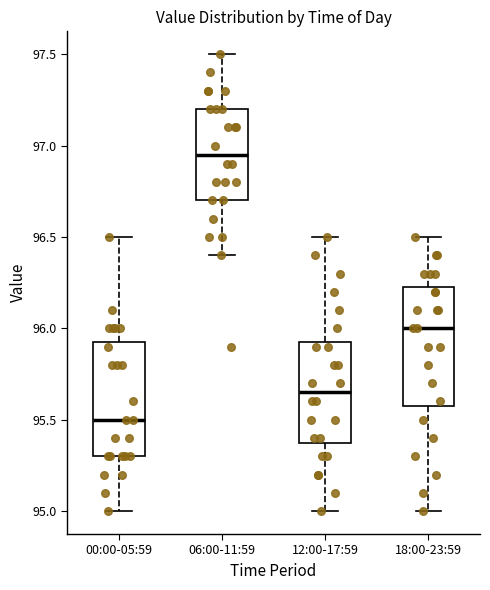

Reading left to right, transcribe this box plot: for each box, give where its median line is, the range the box spans, and where its two whiskers end, as read against the y-axis. The values are not printed on the chart, so give them approximately, as read against the axis.

00:00-05:59: median 95.50, box 95.30 to 95.95, whiskers 95.00 to 96.50
06:00-11:59: median 96.95, box 96.70 to 97.20, whiskers 96.40 to 97.50
12:00-17:59: median 95.65, box 95.40 to 95.95, whiskers 95.00 to 96.50
18:00-23:59: median 96.00, box 95.60 to 96.25, whiskers 95.00 to 96.50